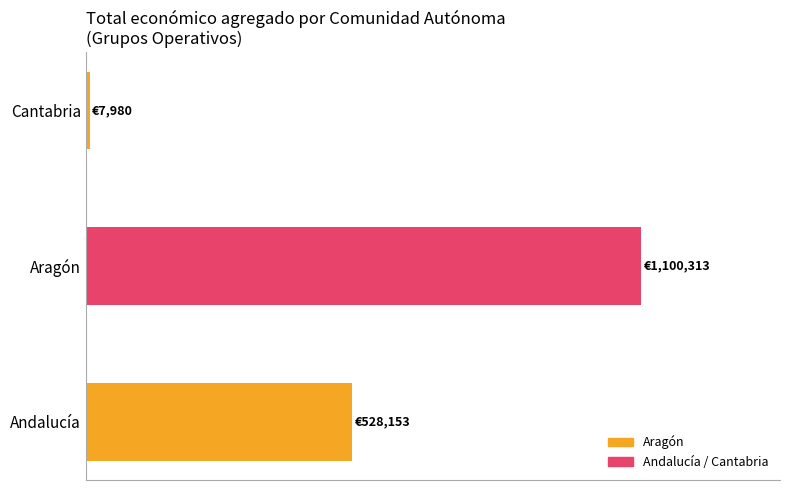

What is the average value?

545482